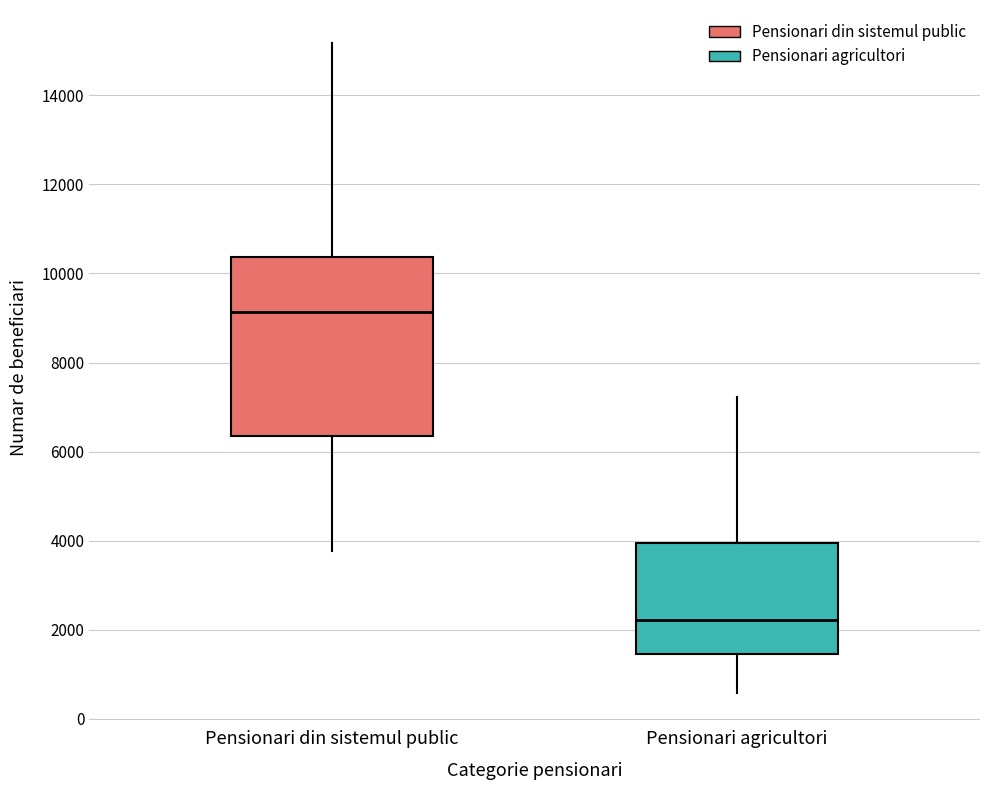

Reading left to right, read every box against the y-axis: the position of its median line, the range the box covers, and the ends of its whiskers. The values are not printed on the chart, so give them approximately, as read against the axis.

Pensionari din sistemul public: median 9200, box 6400 to 10400, whiskers 3800 to 15200
Pensionari agricultori: median 2200, box 1400 to 4000, whiskers 600 to 7200